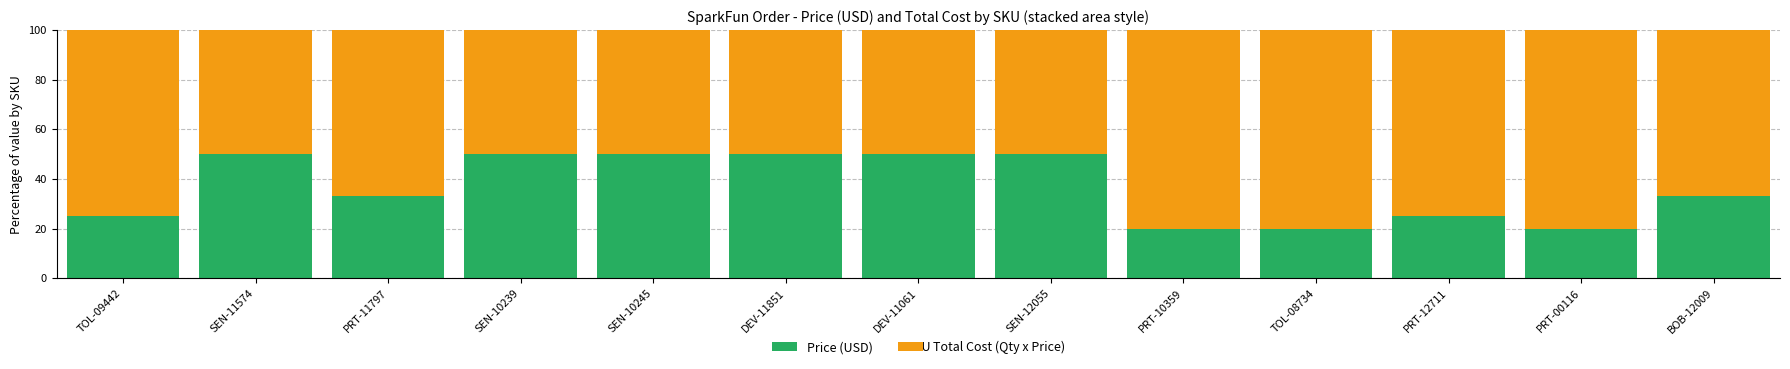

Where does the Price (USD) series first go above 33?

SEN-11574